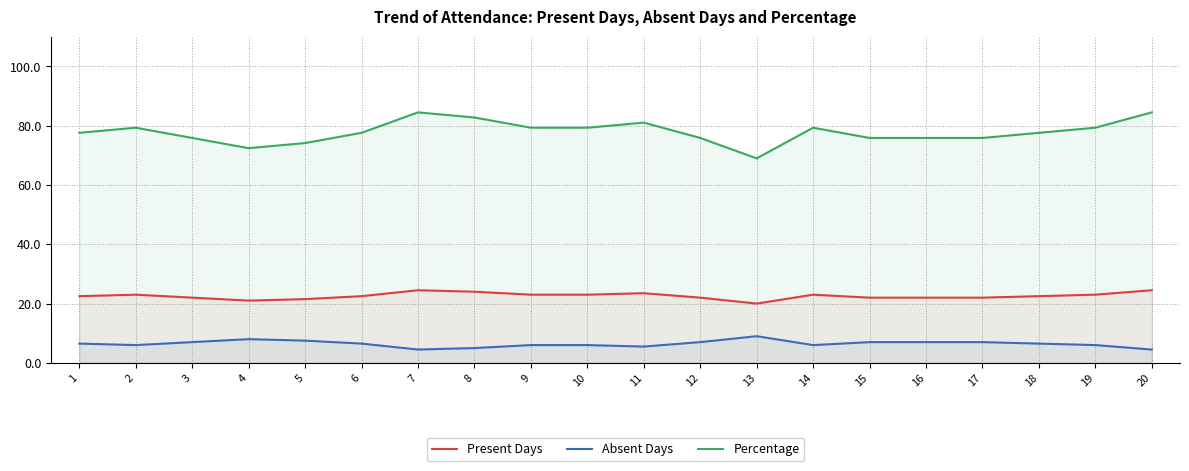

What is the average value of the Absent Days series?

6.4